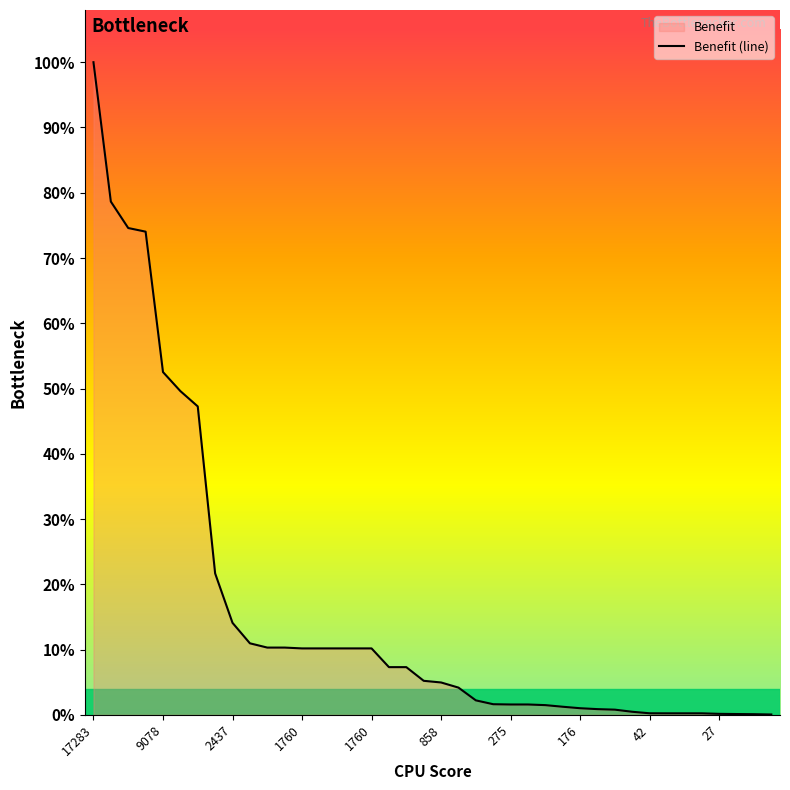

Does the chart display data point markers on the line(s)?

No